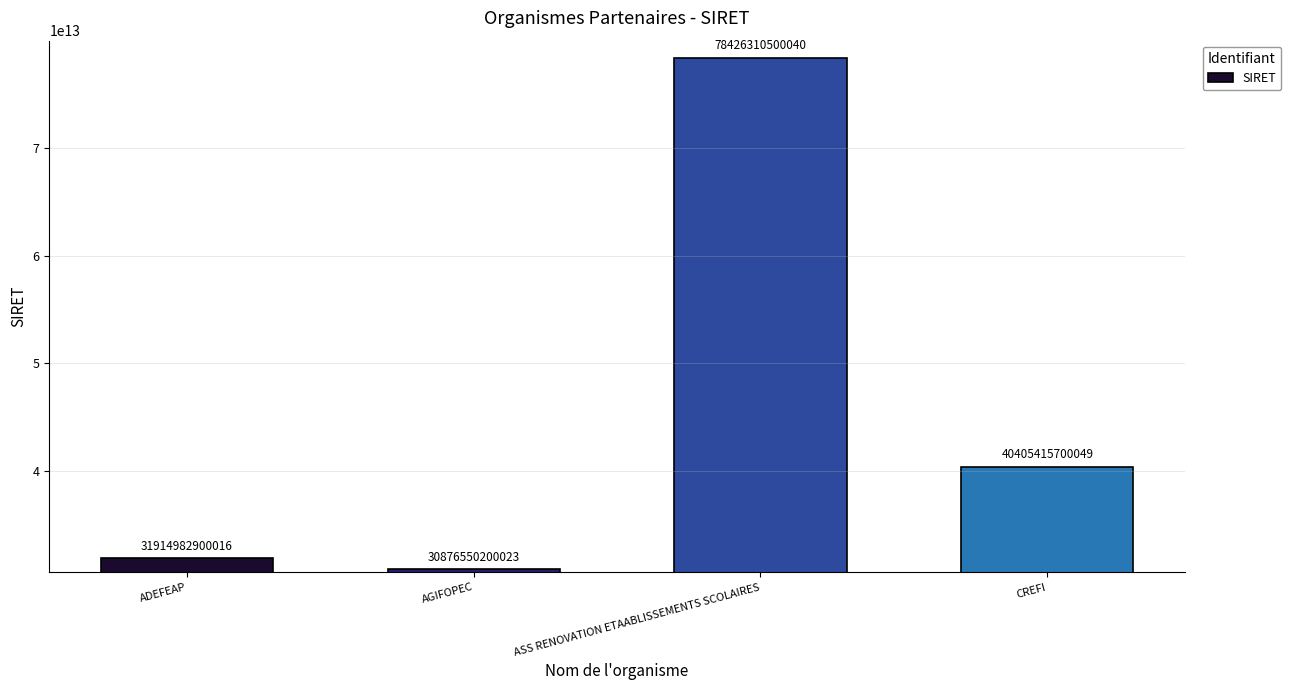

What is the label of the 3rd bar from the left?

ASS RENOVATION ETAABLISSEMENTS SCOLAIRES